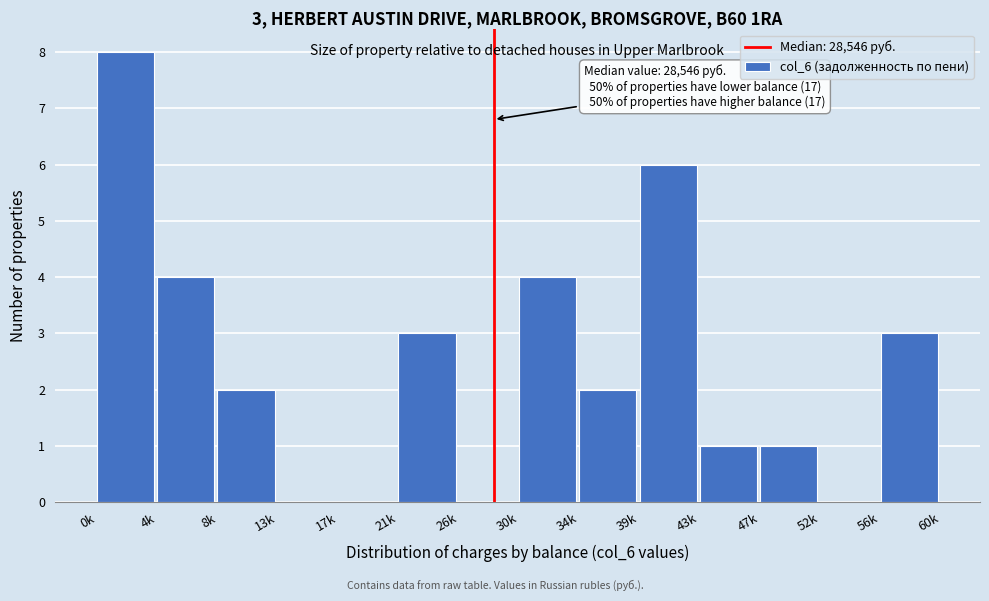

Reading left to right, what are all the values shown in this chart?

0k=8	4k=4	8k=2	13k=0	17k=0	21k=3	26k=0	30k=4	34k=2	39k=6	43k=1	47k=1	52k=0	56k=3